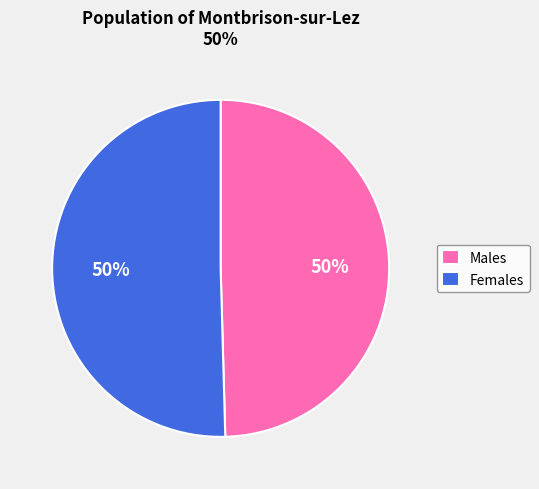

To the nearest percent, what percentage of the pie is Males?

50%